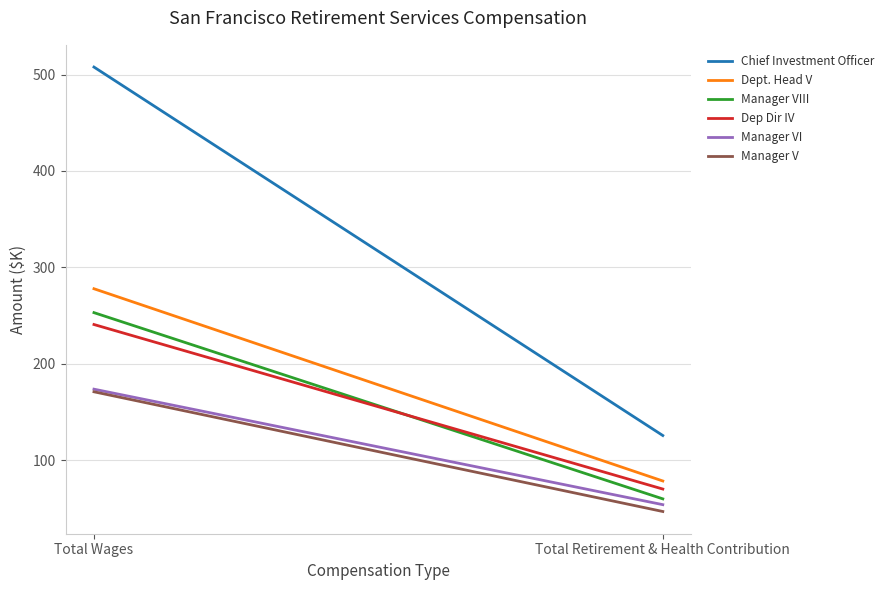

How many distinct data groups are displayed?

6